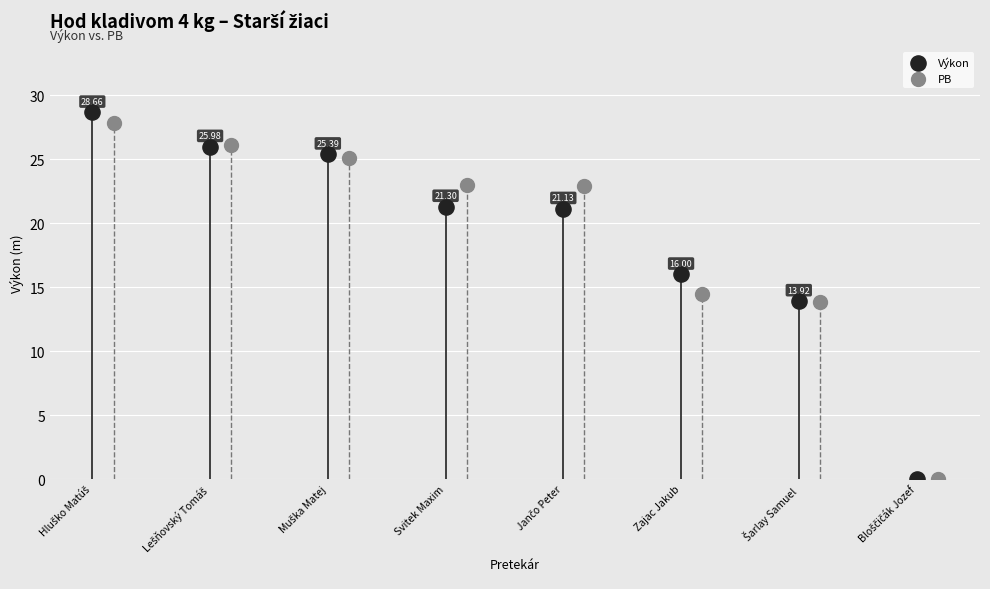

Which series contains the highest Y value?

Výkon